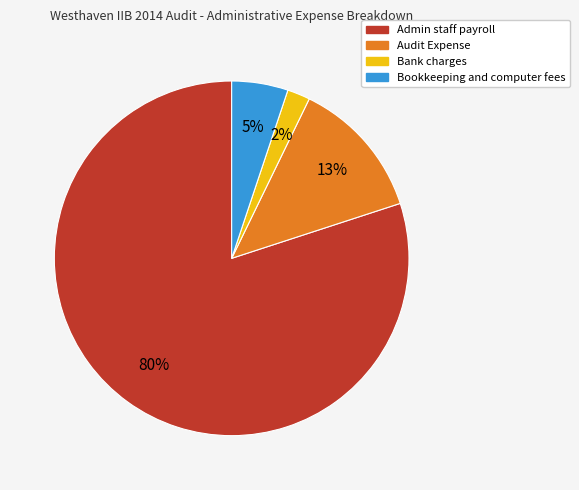

Do Bookkeeping and computer fees and Admin staff payroll together represent more than half of the pie?

Yes